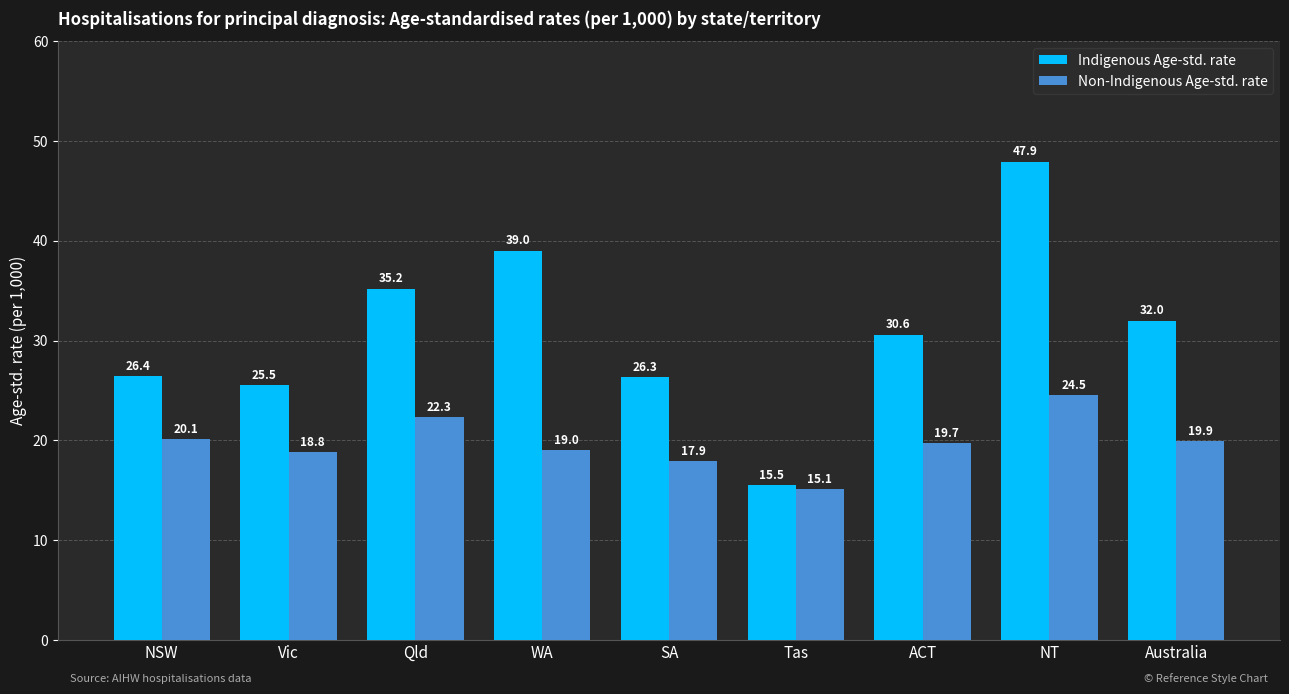

Reading left to right, extract all data points from this chart.

Indigenous Age-std. rate: NSW=26.4	Vic=25.5	Qld=35.2	WA=39.0	SA=26.3	Tas=15.5	ACT=30.6	NT=47.9	Australia=32.0
Non-Indigenous Age-std. rate: NSW=20.1	Vic=18.8	Qld=22.3	WA=19.0	SA=17.9	Tas=15.1	ACT=19.7	NT=24.5	Australia=19.9